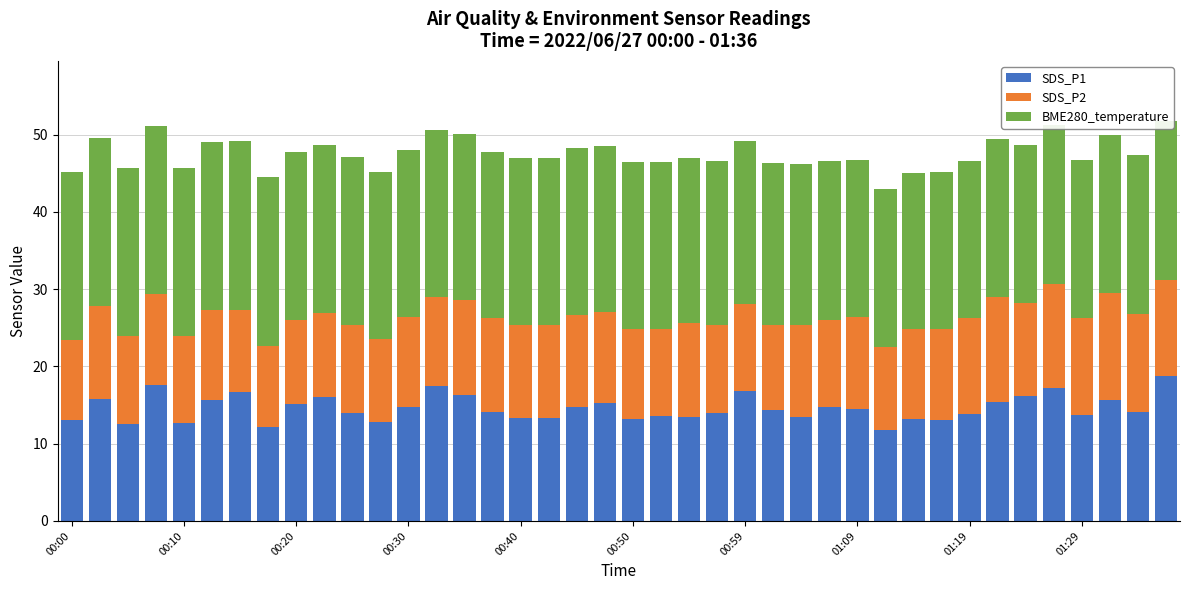

What is the average value of the SDS_P1 series?

14.6